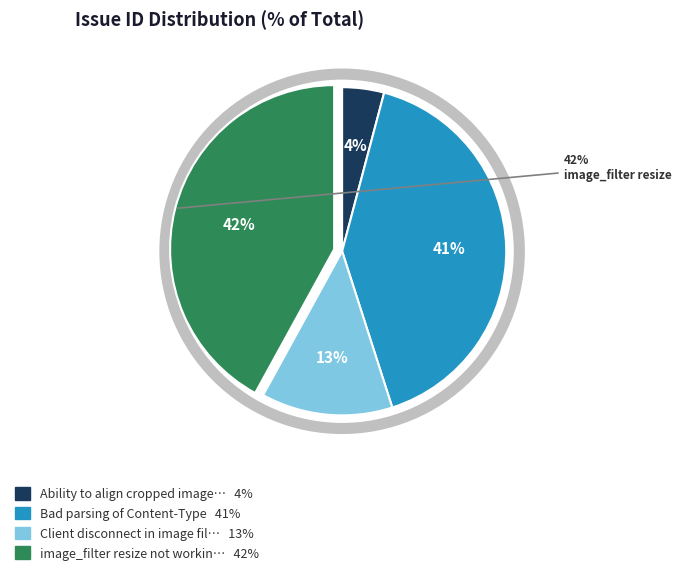

Is there a majority slice in this chart?

No